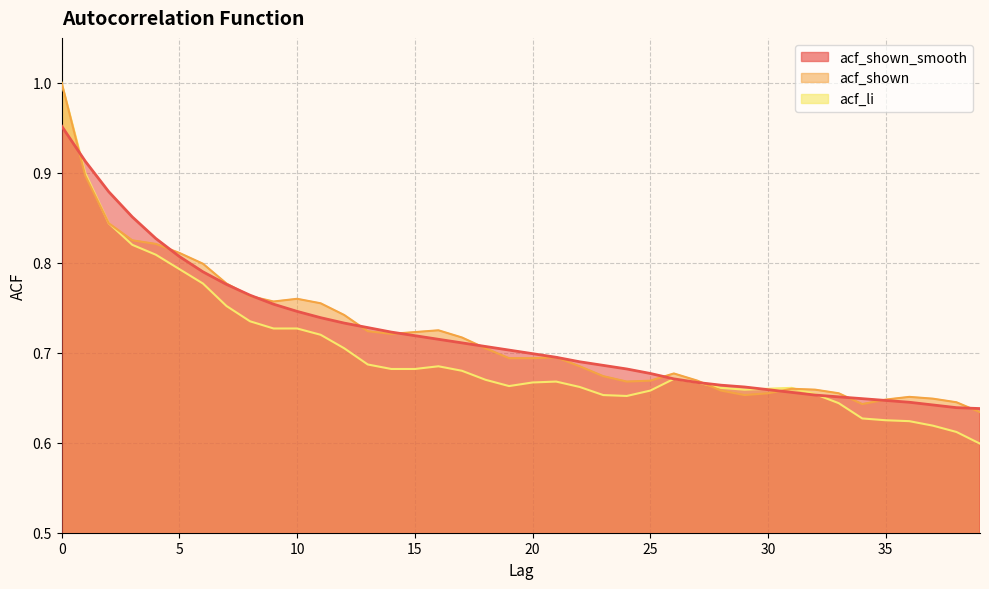

Count the acf_shown values in the range 0 to 1.

40